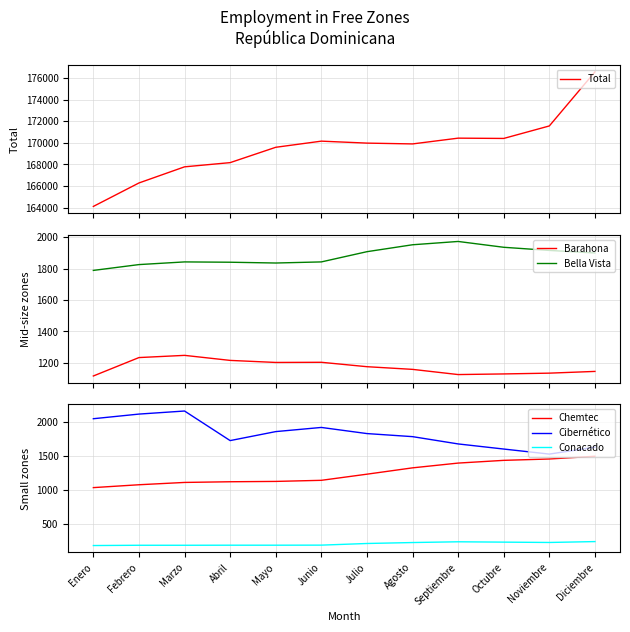

What is the label of the 4th point from the left?

Abril